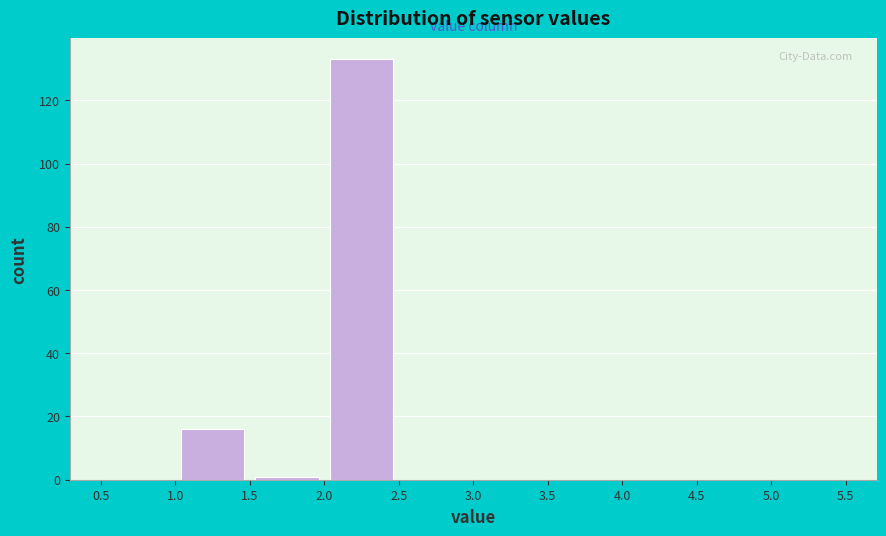

Over which range of the x-axis is the bar tallest?

2.0 to 2.5